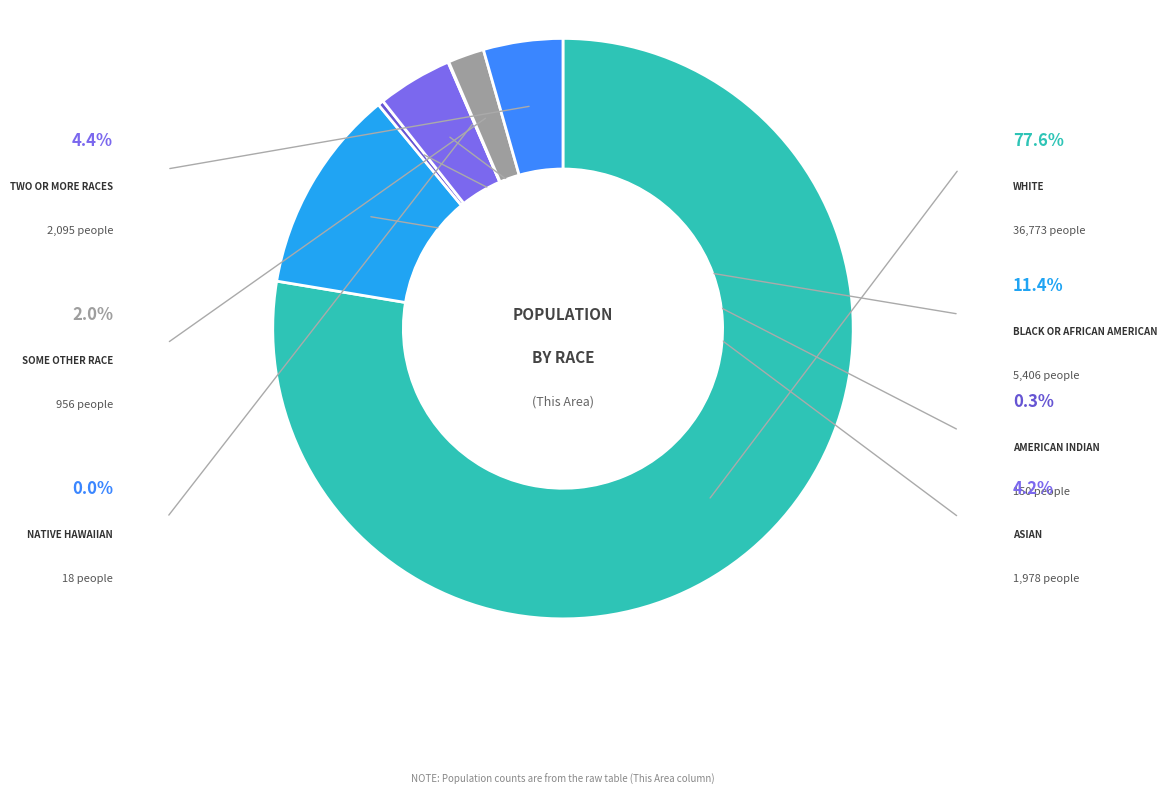

How many segments does this pie chart have?

7